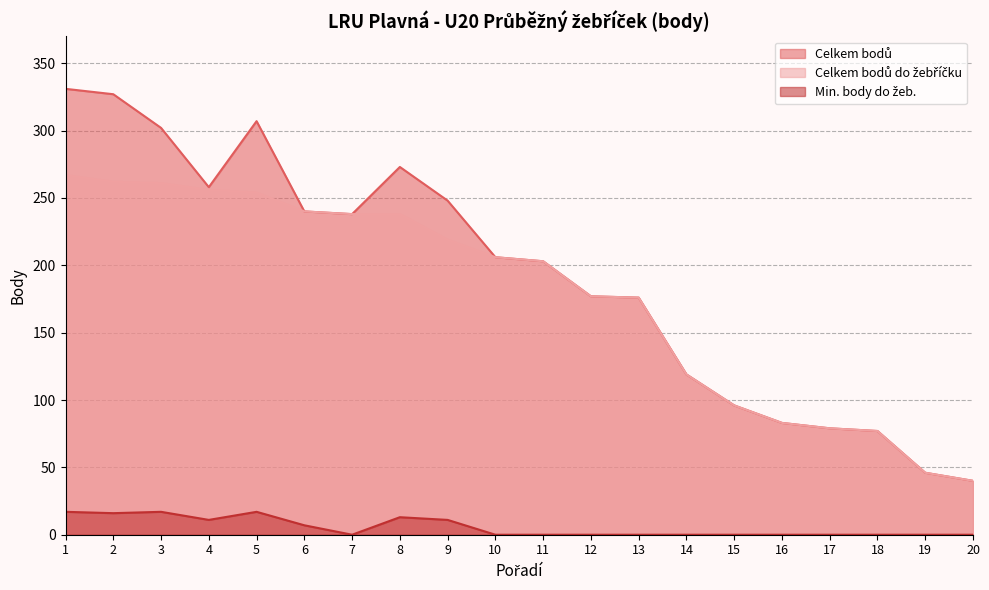

What is the difference between the maximum and second lowest values in the Celkem bodů do žebříčku series?

221